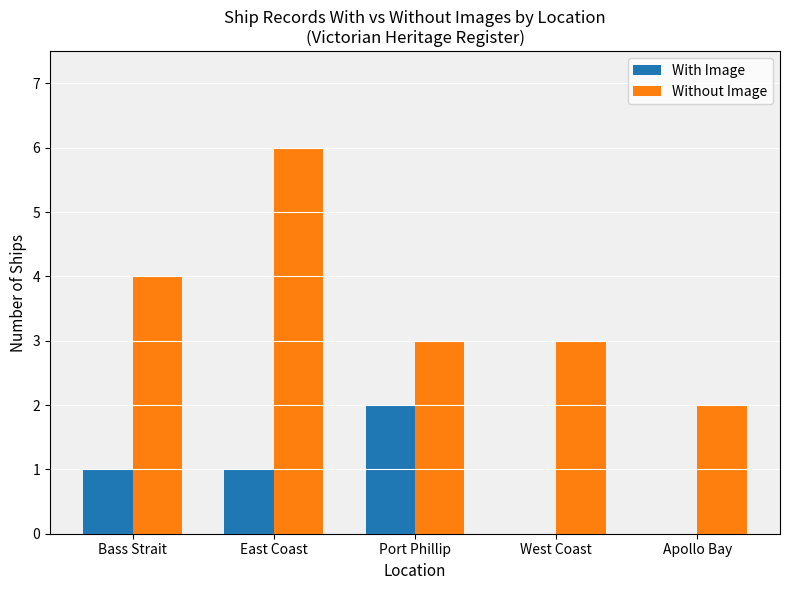

What is the highest value of the Without Image series?

6